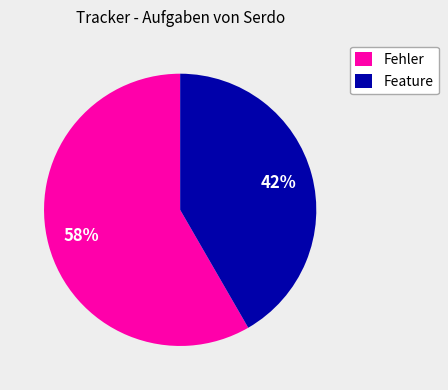

Rank the categories by value from highest to lowest.

Fehler, Feature